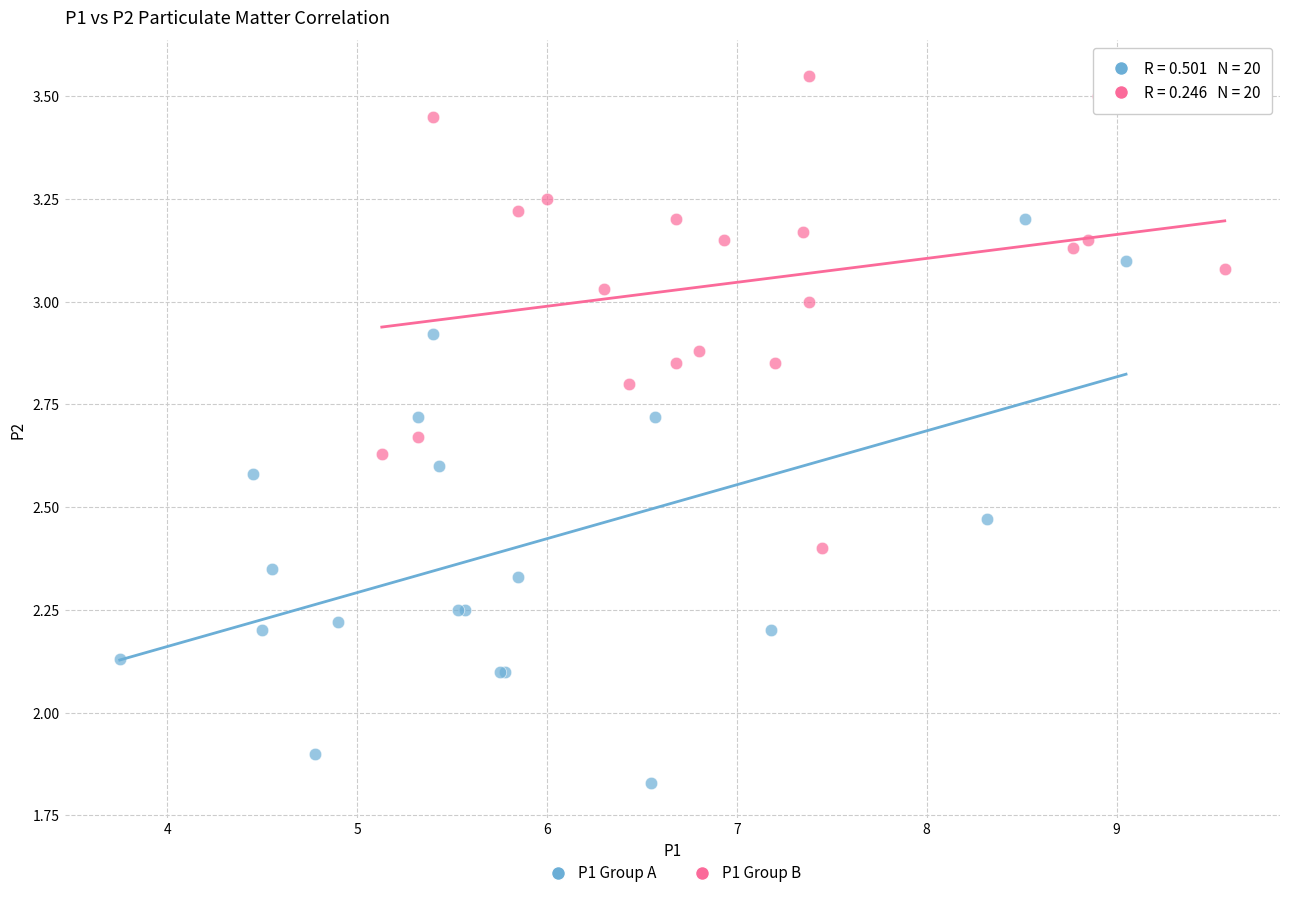

Which series contains the highest Y value?

P1 Group B